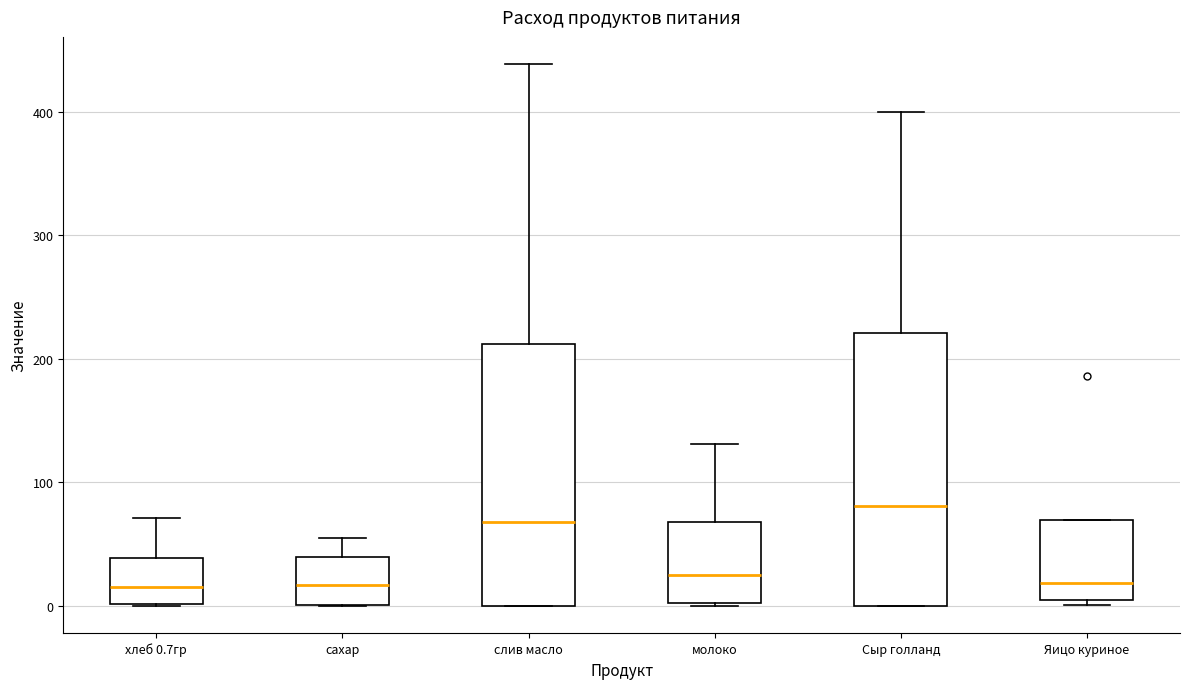

Reading left to right, transcribe this box plot: for each box, give where its median line is, the range the box spans, and where its two whiskers end, as read against the y-axis. The values are not printed on the chart, so give them approximately, as read against the axis.

хлеб 0.7гр: median 20, box 0 to 40, whiskers 0 to 70
сахар: median 20, box 0 to 40, whiskers 0 to 60
слив масло: median 70, box 0 to 210, whiskers 0 to 440
молоко: median 20, box 0 to 70, whiskers 0 to 130
Сыр голланд: median 80, box 0 to 220, whiskers 0 to 400
Яицо куриное: median 20, box 0 to 70, whiskers 0 (just below the box's lower edge) to 70